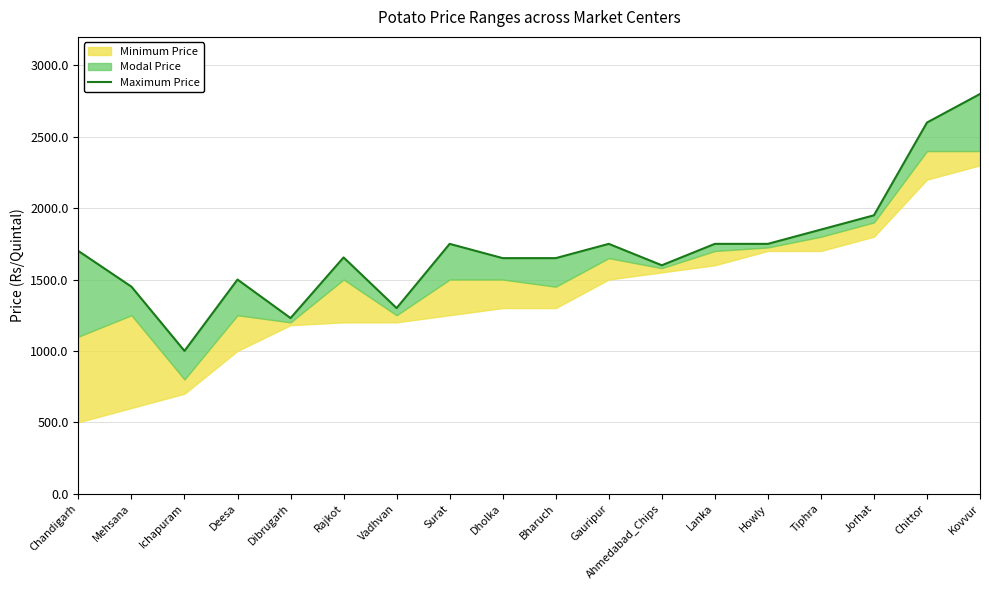

How many lines are shown in the chart?

1